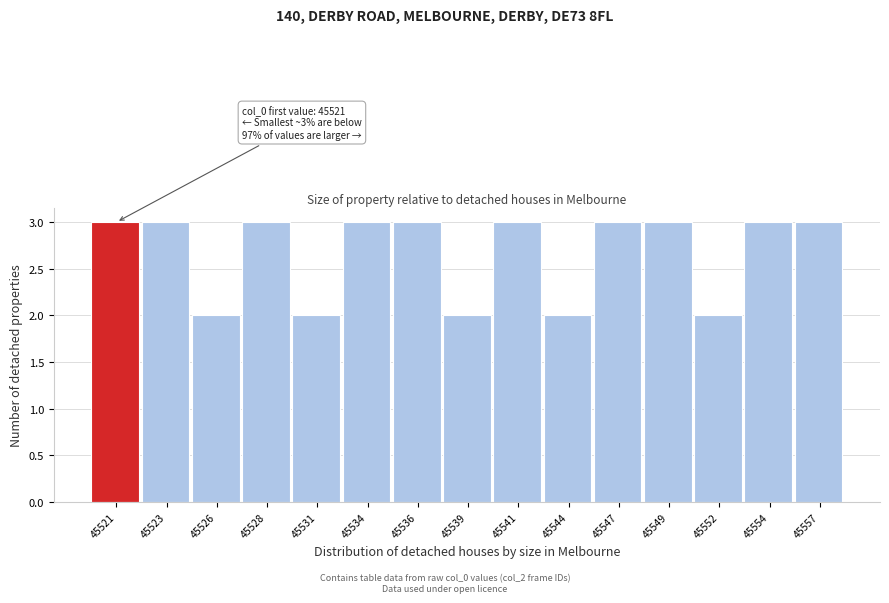

Reading left to right, what are all the values shown in this chart?

3	3	2	3	2	3	3	2	3	2	3	3	2	3	3